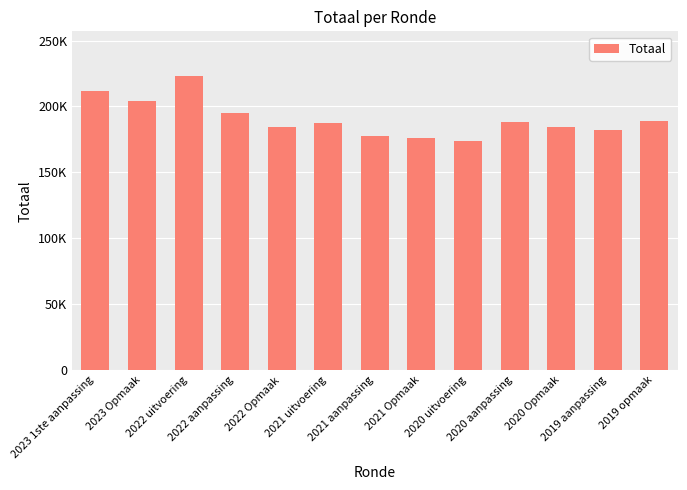

Approximately how many times larger is the value at 2023 Opmaak compared to 2019 opmaak?

1.1